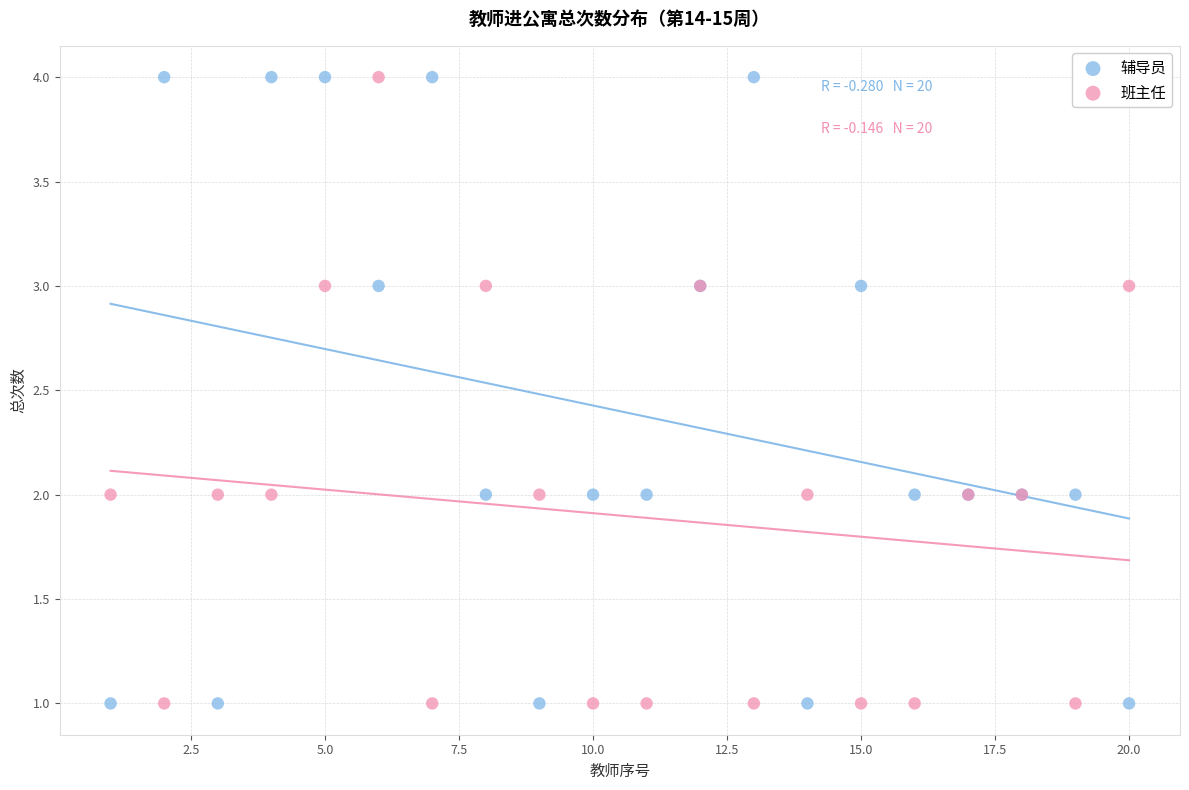

What is the X range (max minus min) for the scatter plot?

19